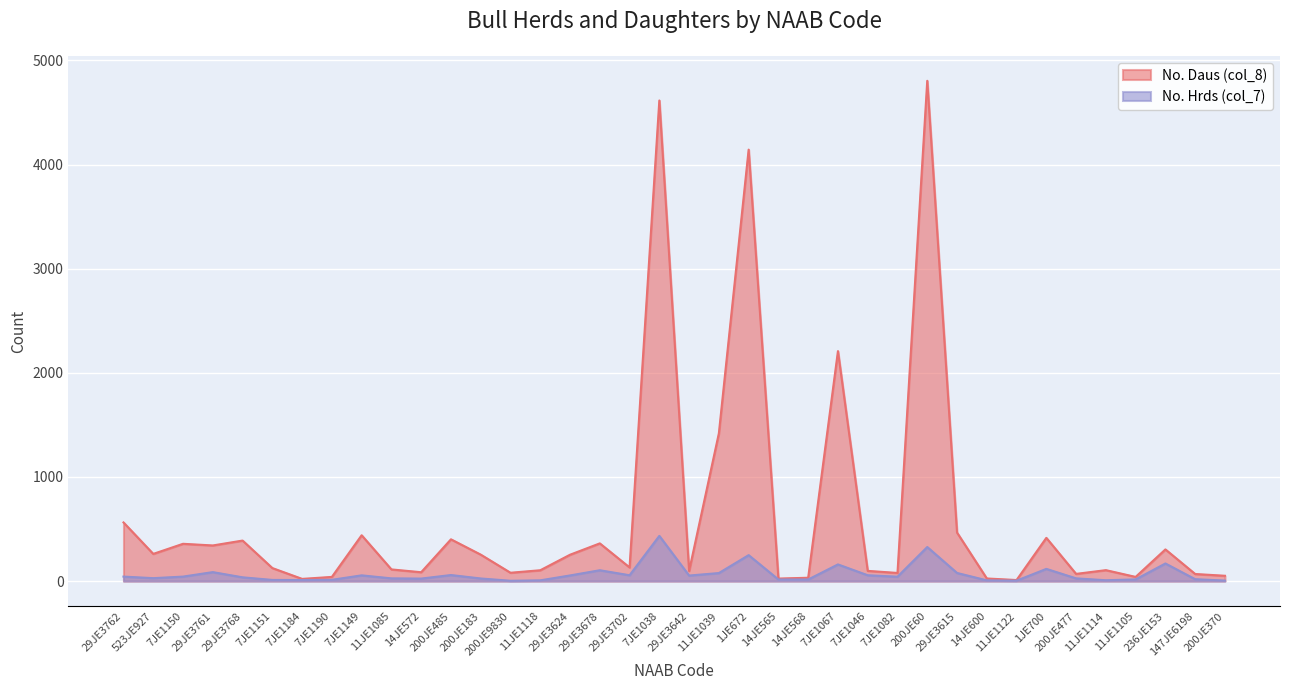

True or false: No. Hrds (col_7) and No. Daus (col_8) intersect in this chart.

False